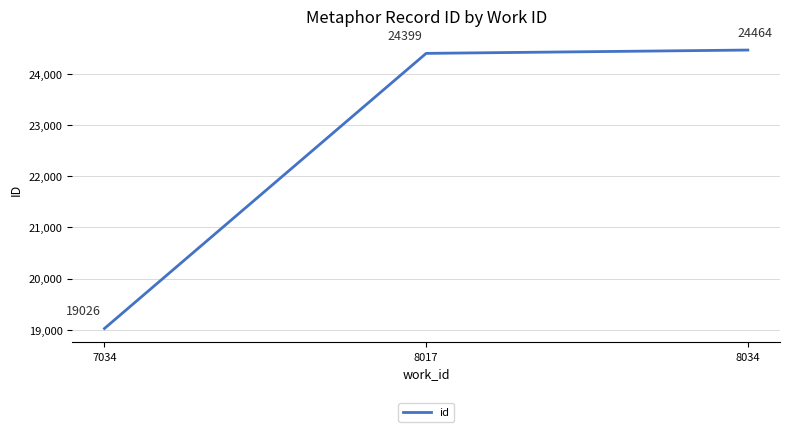

Reading right to left, transcribe all the data shown in this chart.

8034=24464	8017=24399	7034=19026